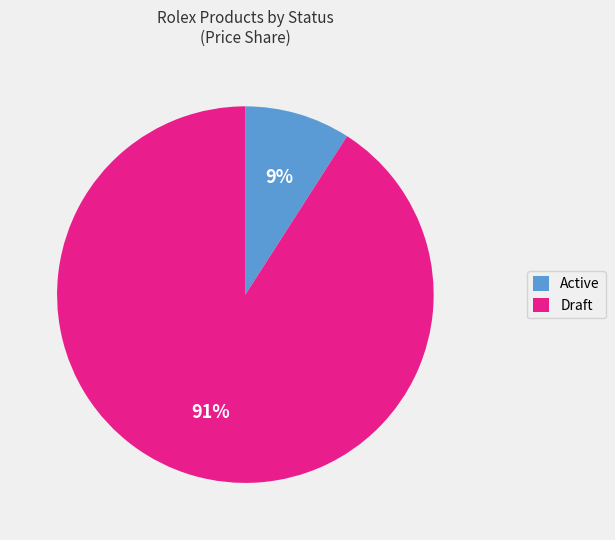

Count the number of slices in the pie.

2